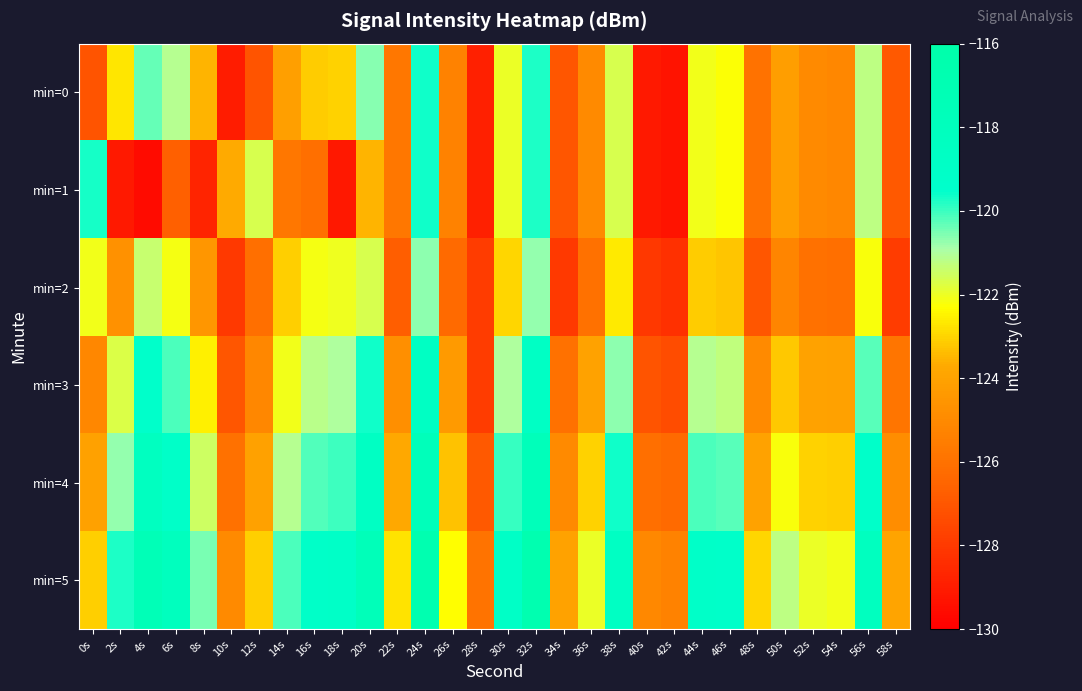

Rank the series at 34s from highest to lowest value.

min=5, min=4, min=3, min=0, min=1, min=2